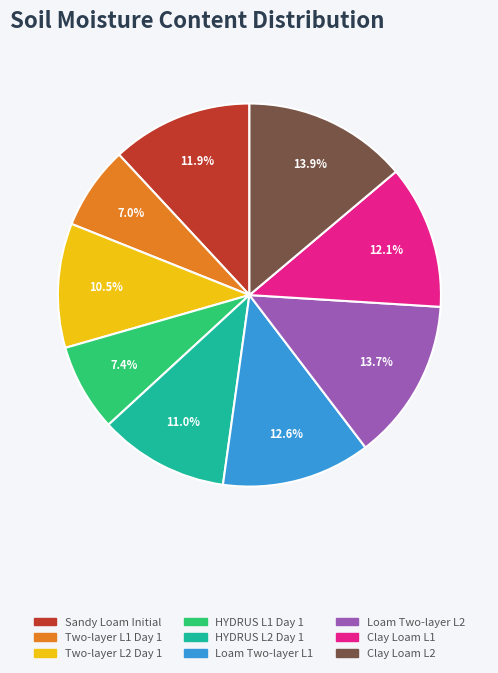

To the nearest percent, what is the average slice percentage?

11%